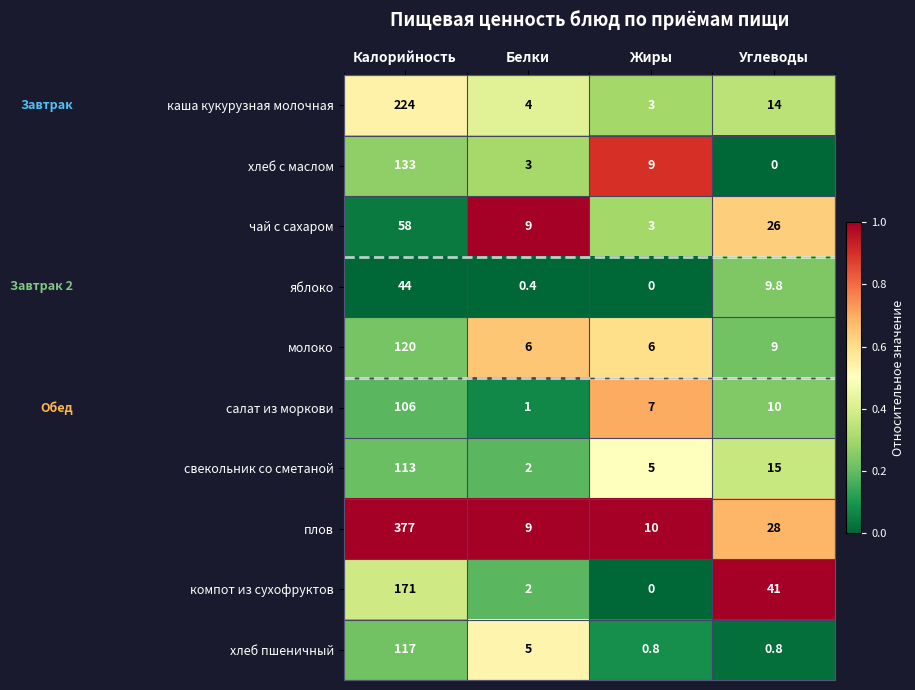

Between Белки and Углеводы, which series saw the biggest shift?

компот из сухофруктов